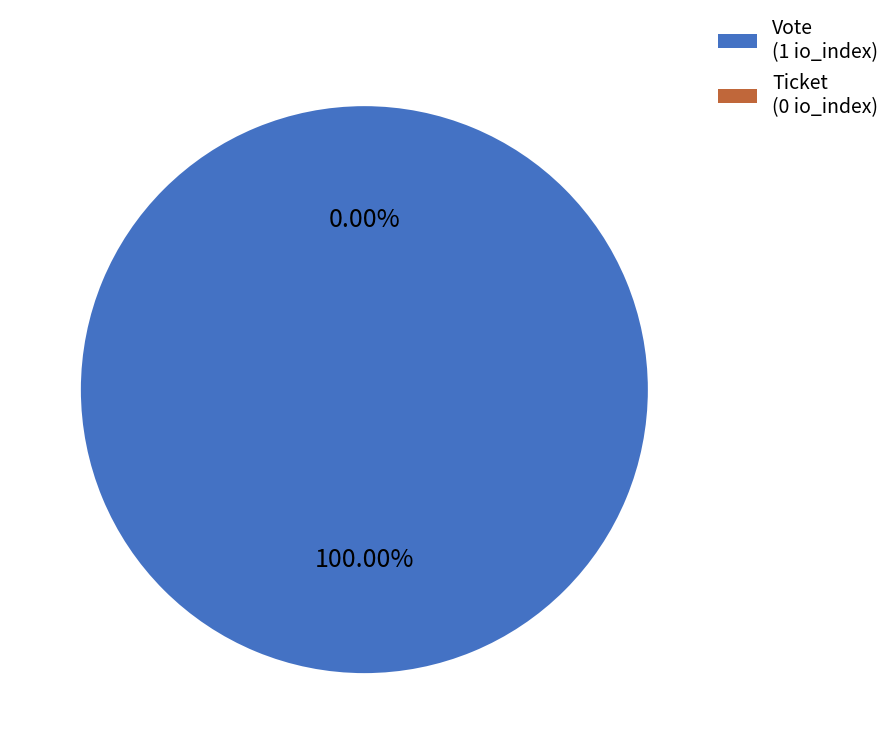

How many slices are in this pie chart?

2